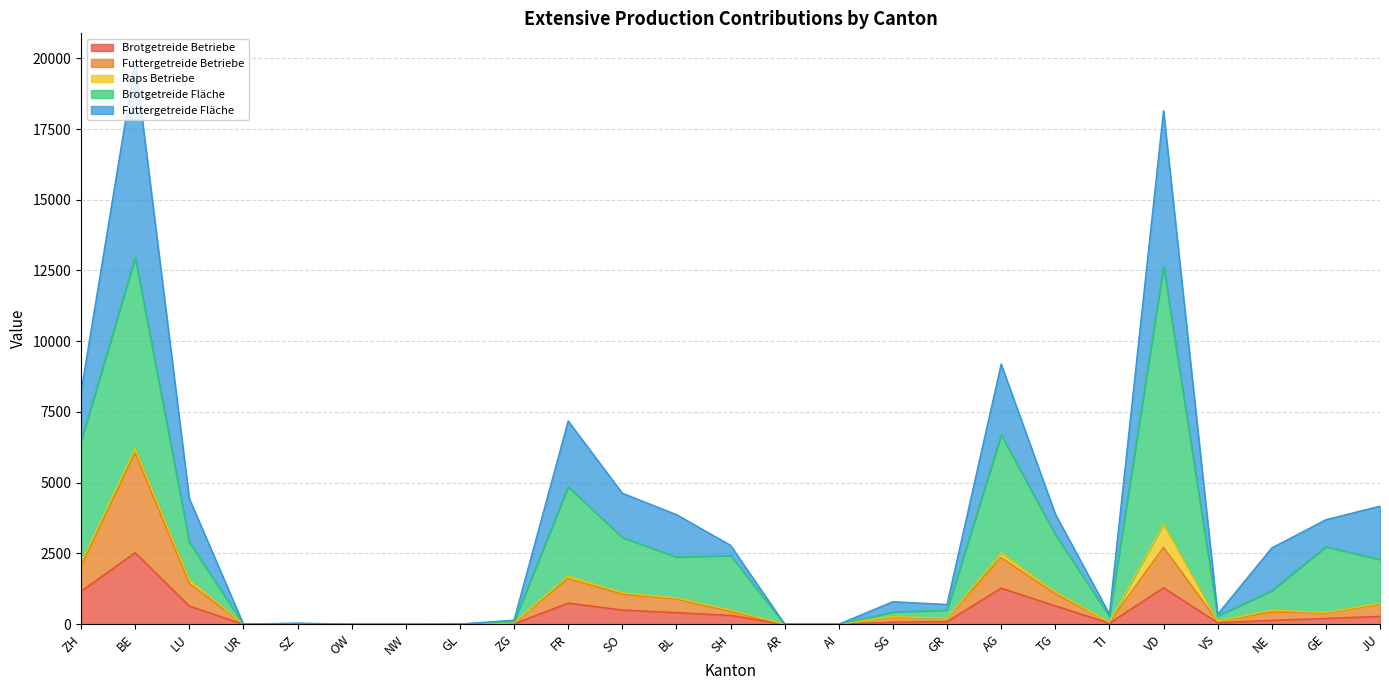

What are all the series names shown in the legend?

Brotgetreide Betriebe, Futtergetreide Betriebe, Raps Betriebe, Brotgetreide Fläche, Futtergetreide Fläche